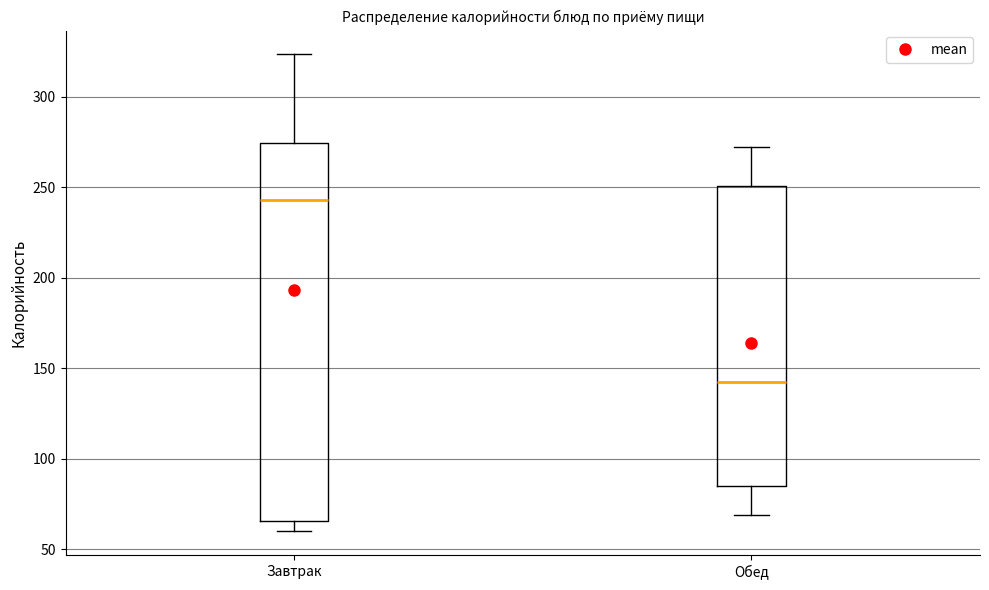

Comparing the boxes themselves (not the whiskers), which one is the tallest?

Завтрак